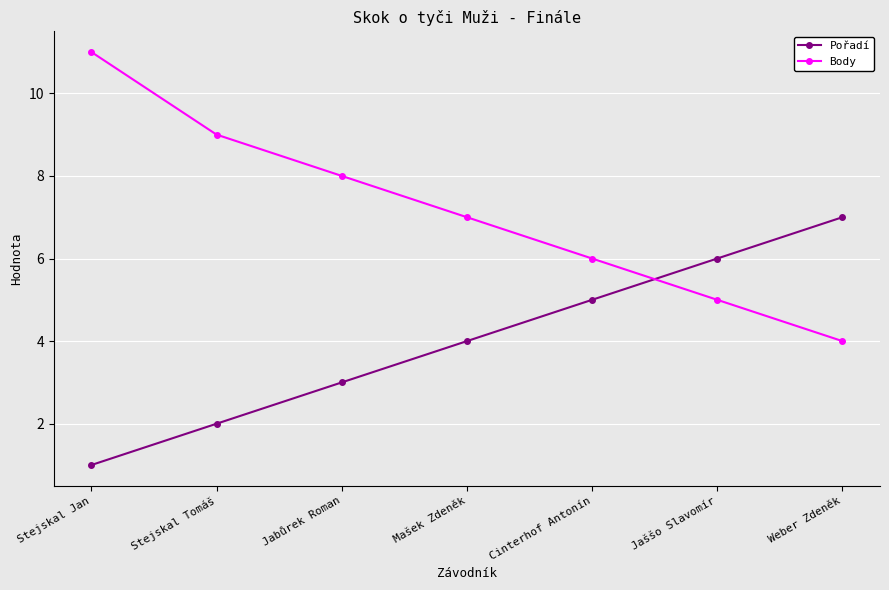

What is the value of the Pořadí point at the 5th from the left?

5